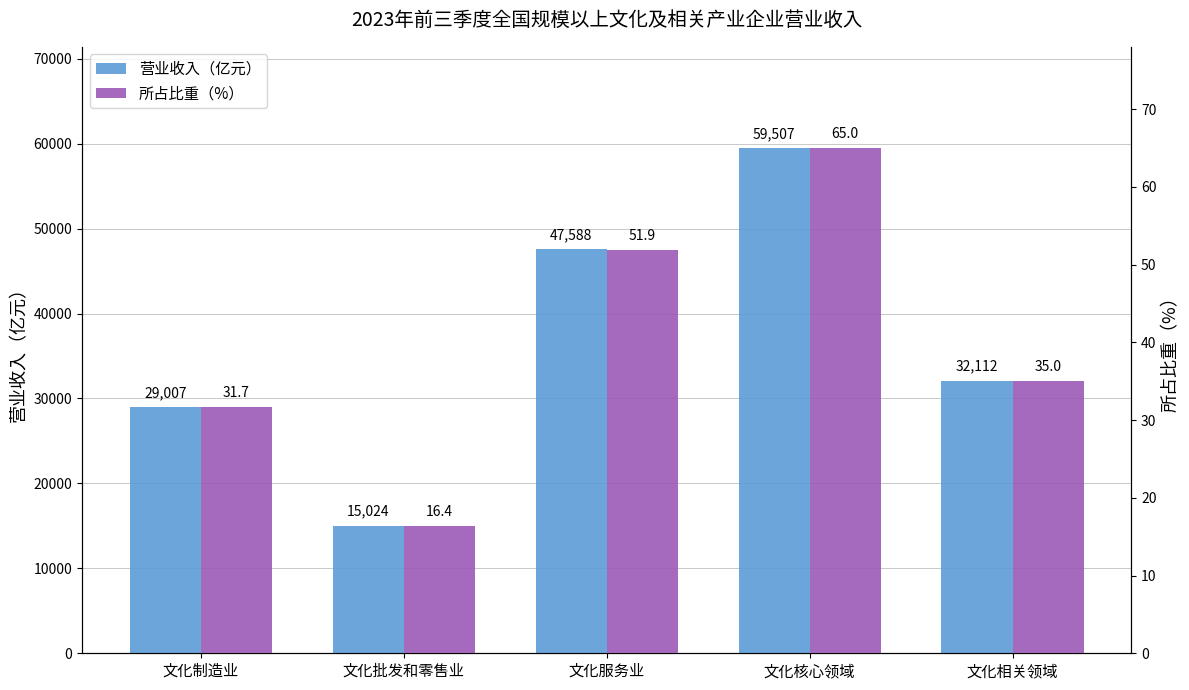

How many distinct data groups are displayed?

2